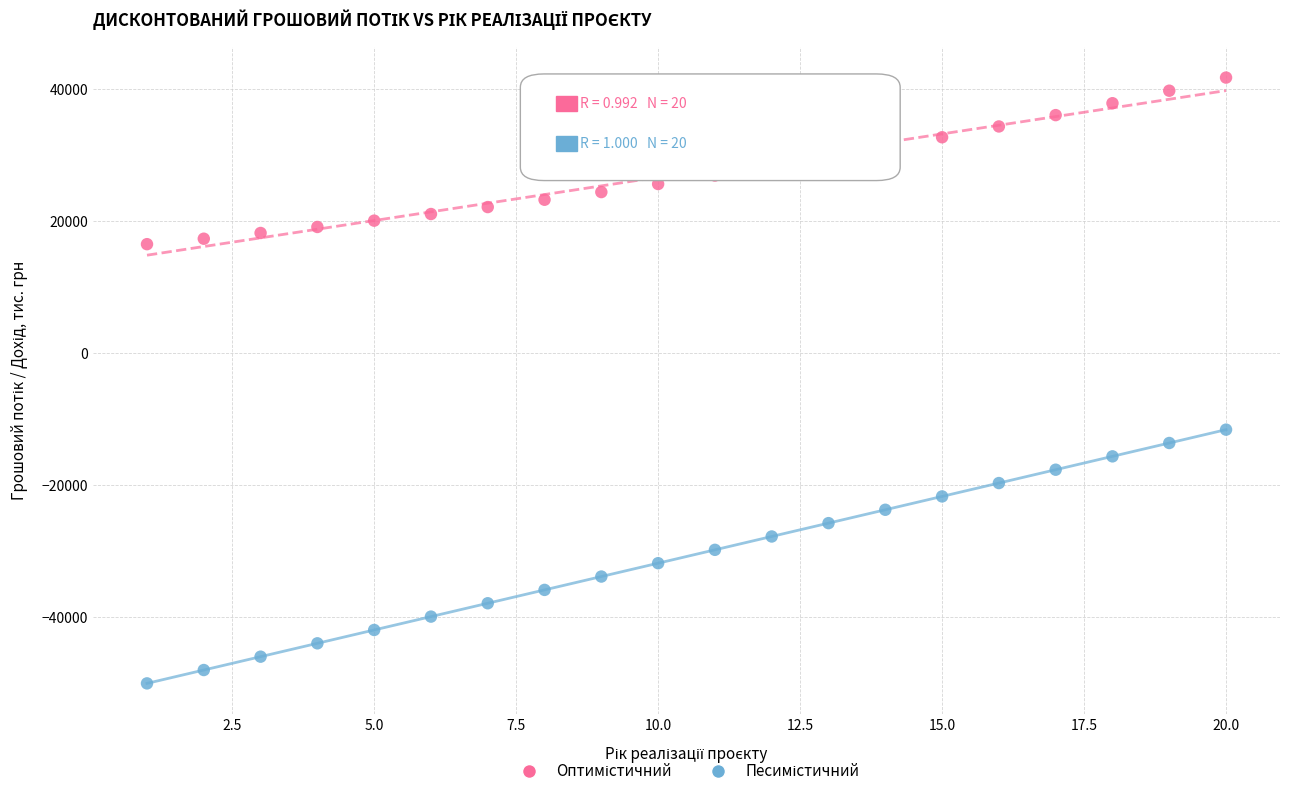

What is the X range (max minus min) for the scatter plot?

19.0